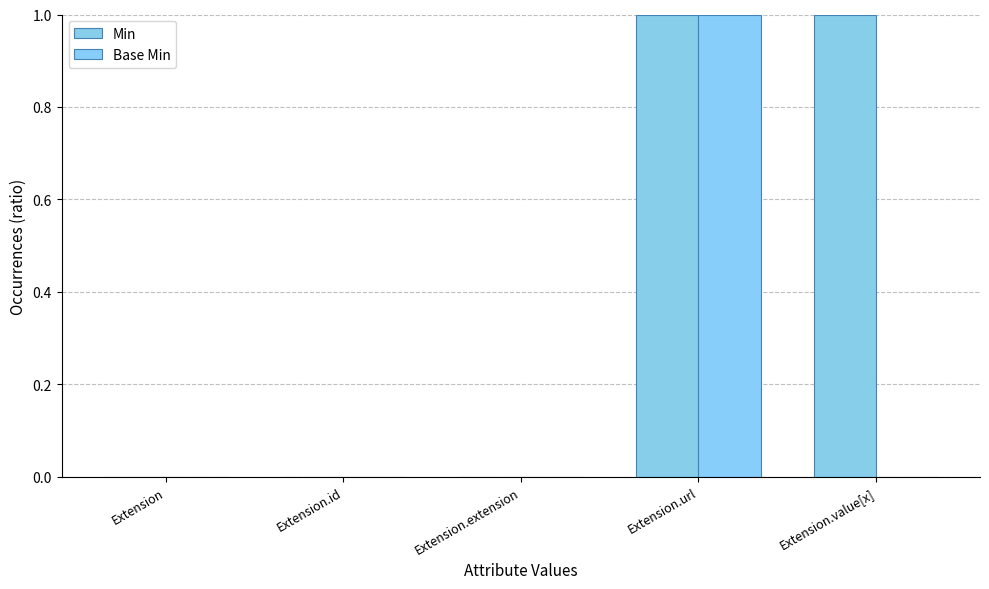

Are the bars grouped side by side (vs. stacked)?

Yes